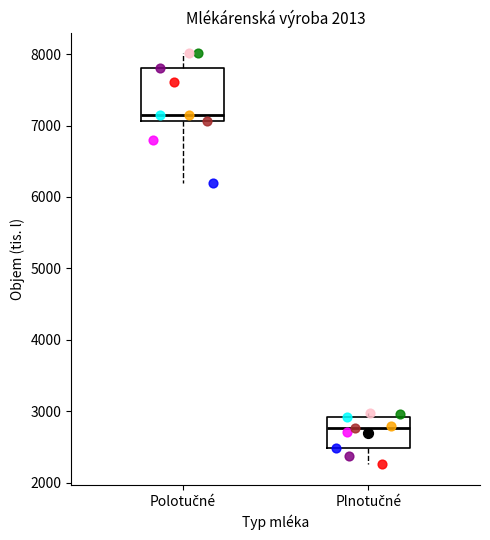

Comparing the boxes themselves (not the whiskers), which one is the tallest?

Polotučné